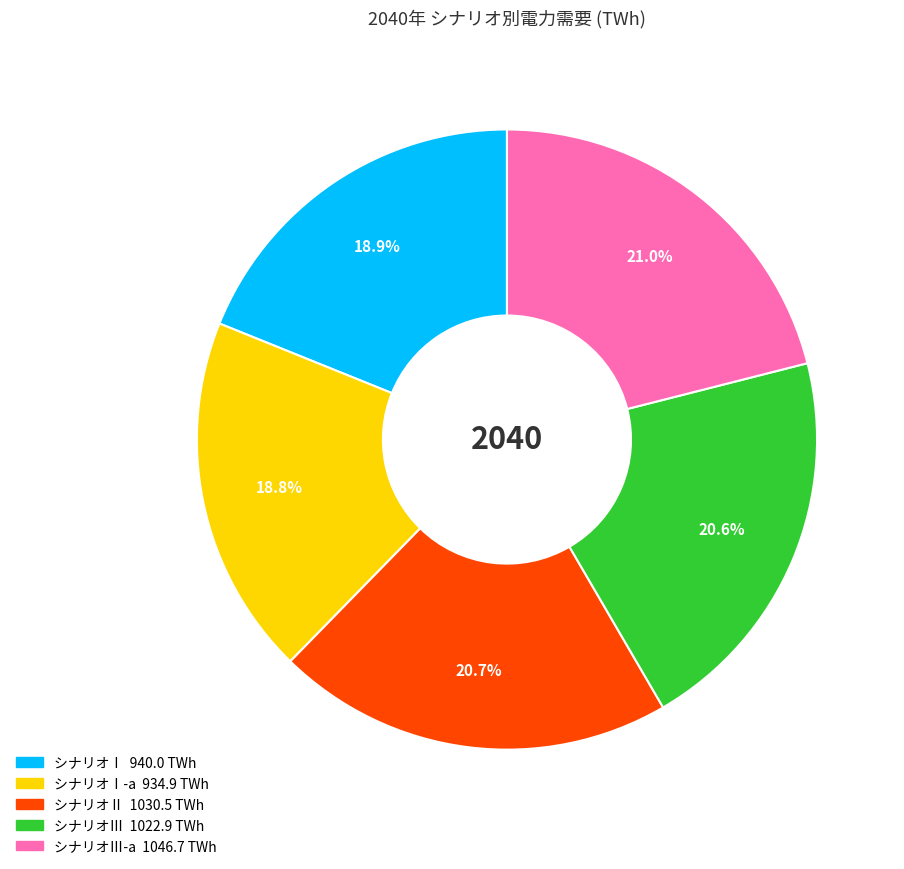

Is there a majority slice in this chart?

No